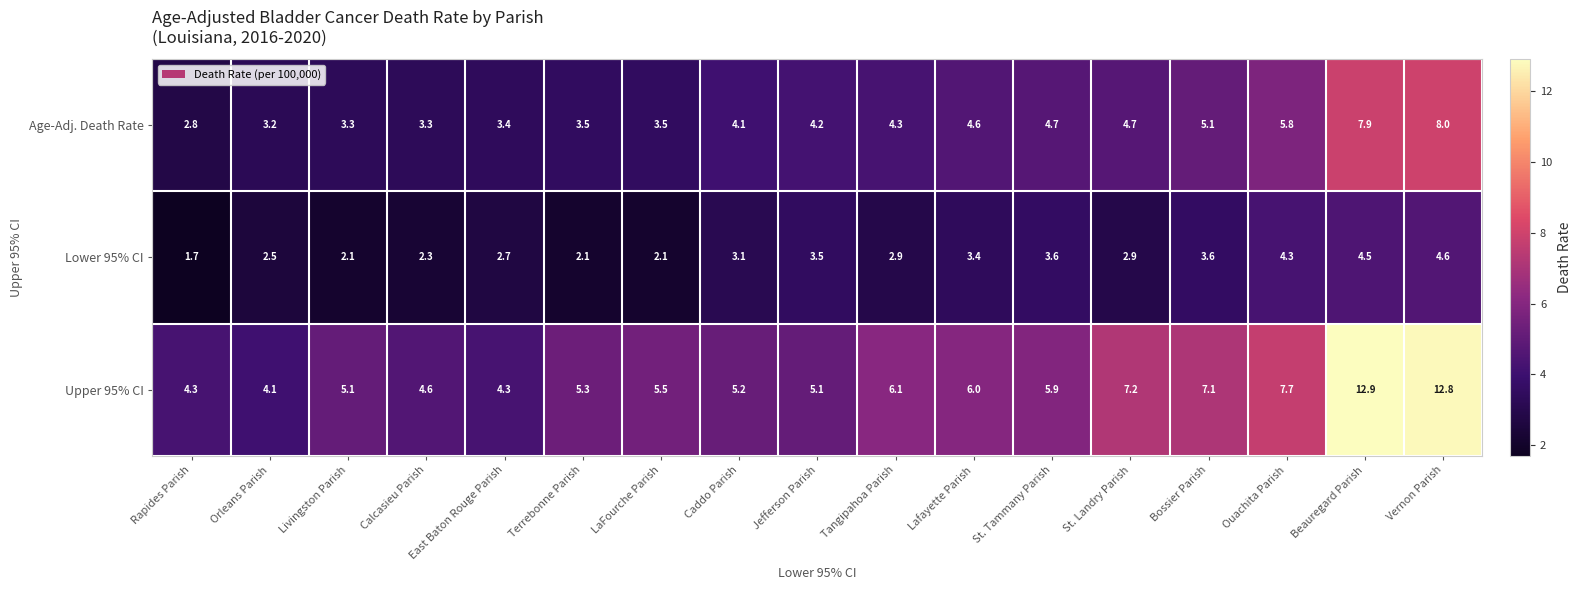

What is the maximum value shown in the chart?

12.9